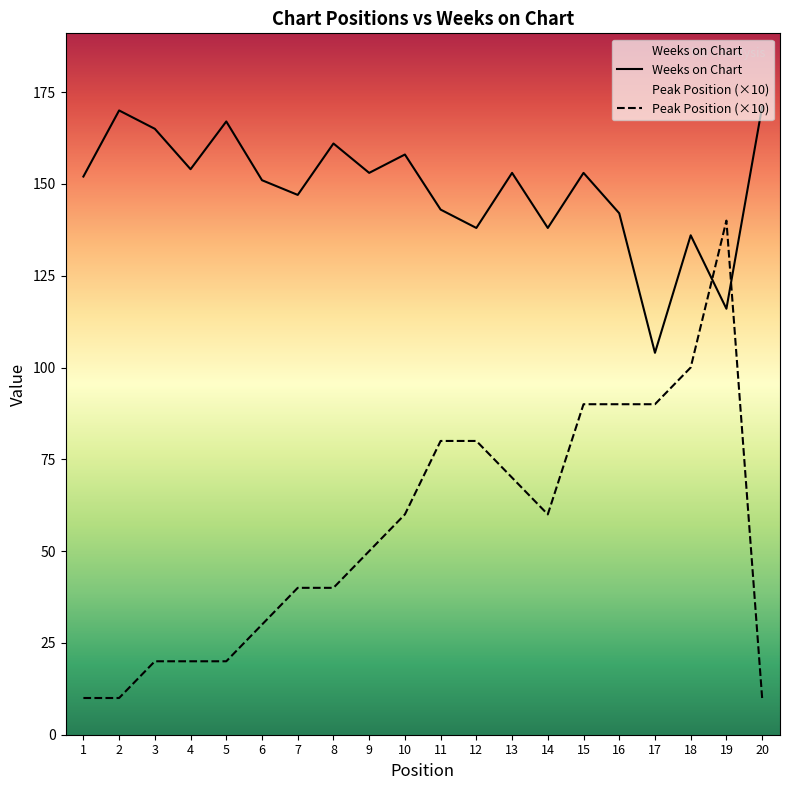

Which series has the largest range (max minus min)?

Peak Position (×10)